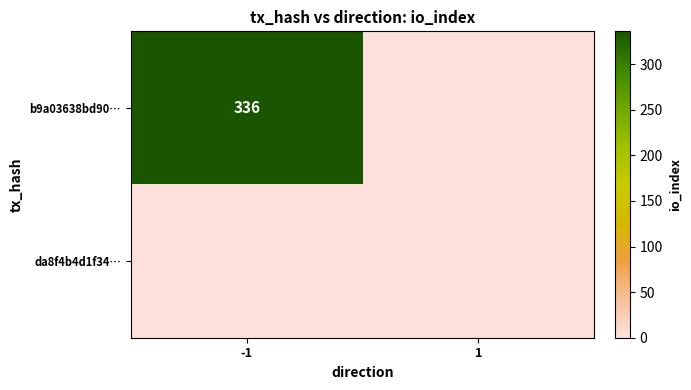

True or false: b9a03638bd90… has a value of 336 at -1.

True